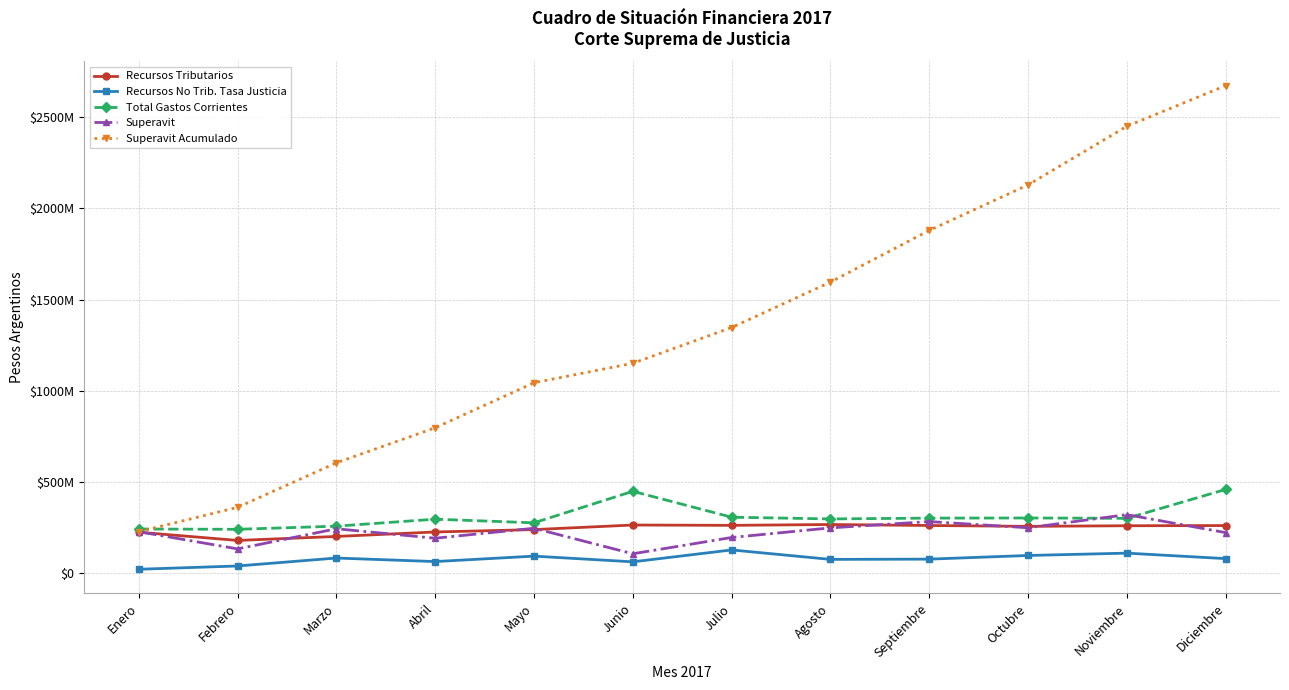

What is the label of the 3rd point from the left?

Marzo